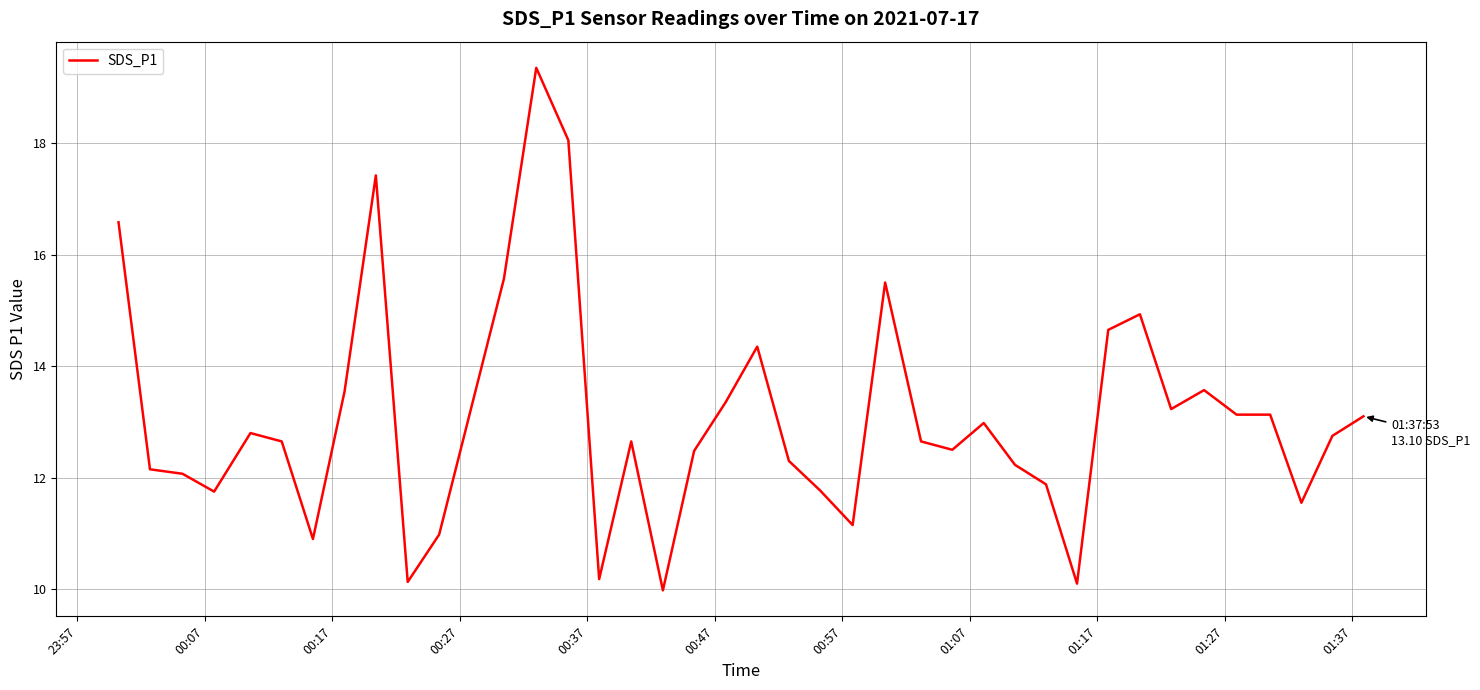

What is the smallest value displayed?

10.0